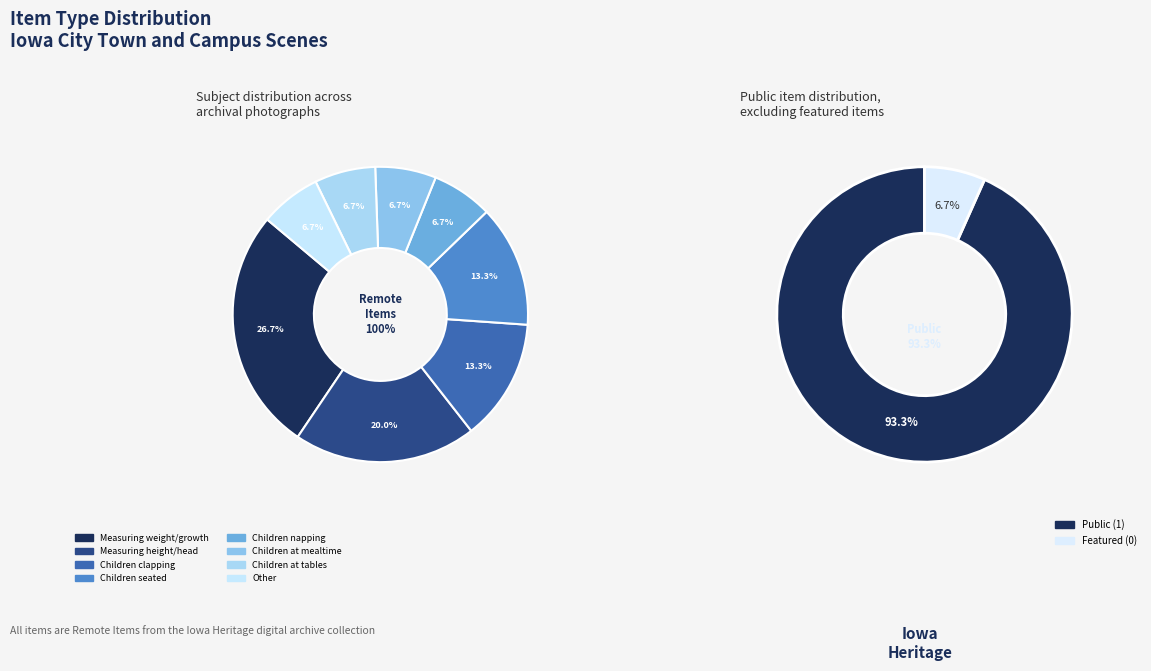

Which has a higher value, Children clapping or Children seated?

Children clapping